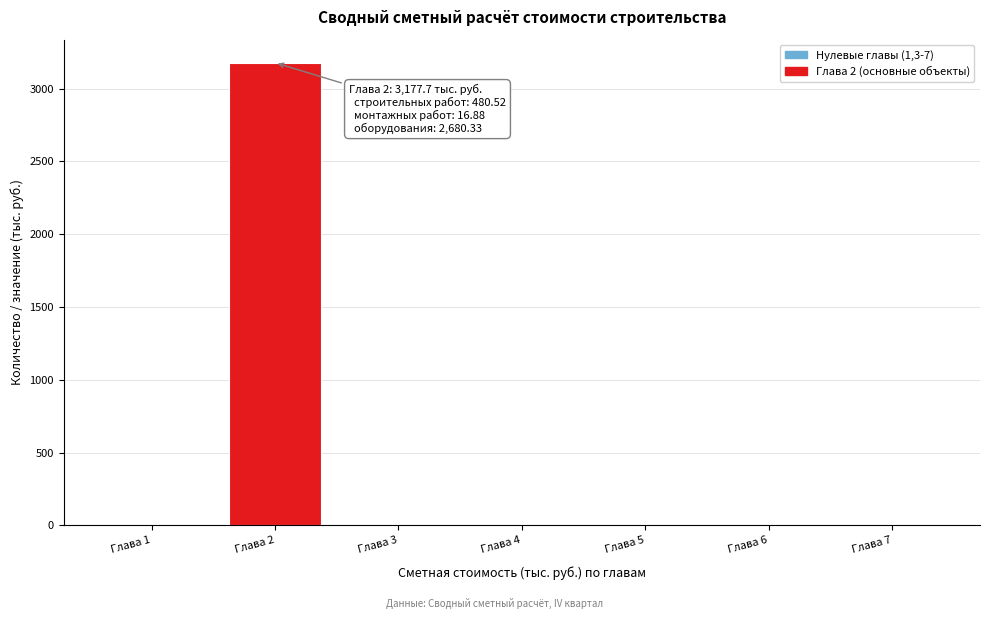

Reading left to right, list all the values displayed in this chart.

Глава 1=0.0	Глава 2=3177.7	Глава 3=0.0	Глава 4=0.0	Глава 5=0.0	Глава 6=0.0	Глава 7=0.0